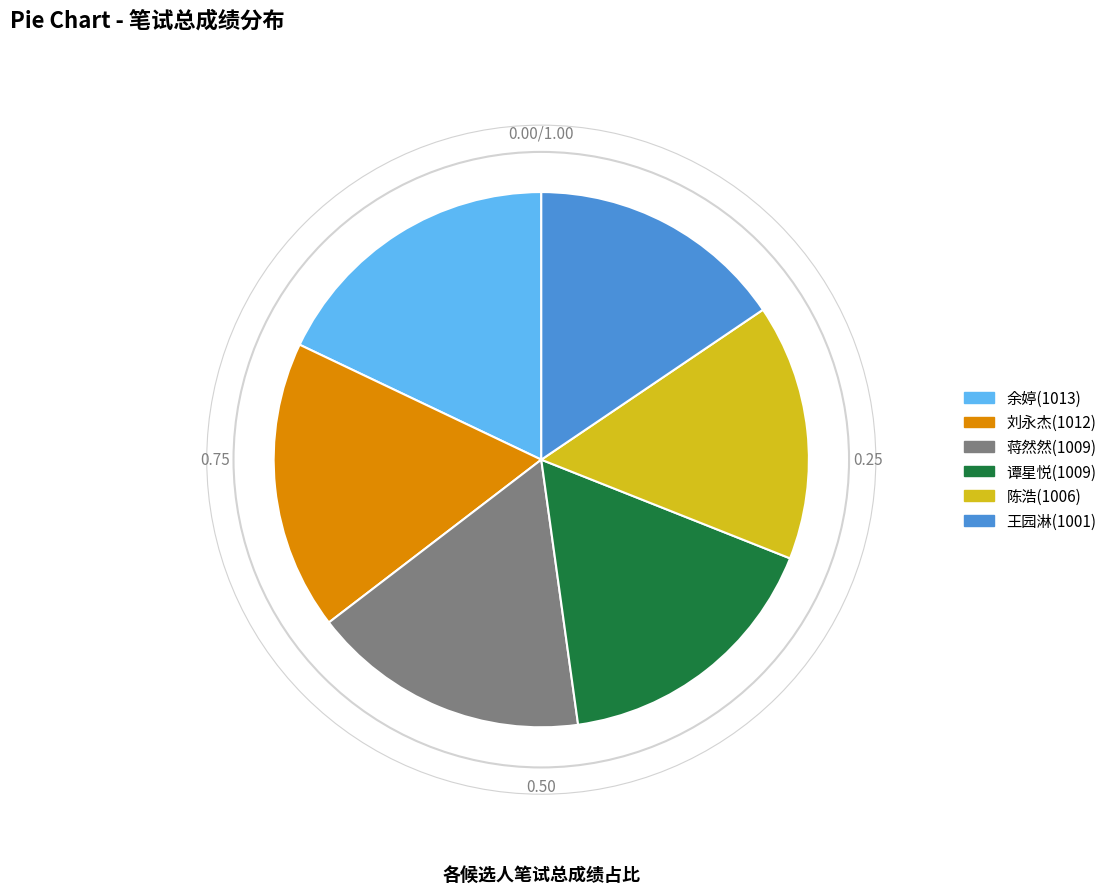

How many segments does this pie chart have?

6